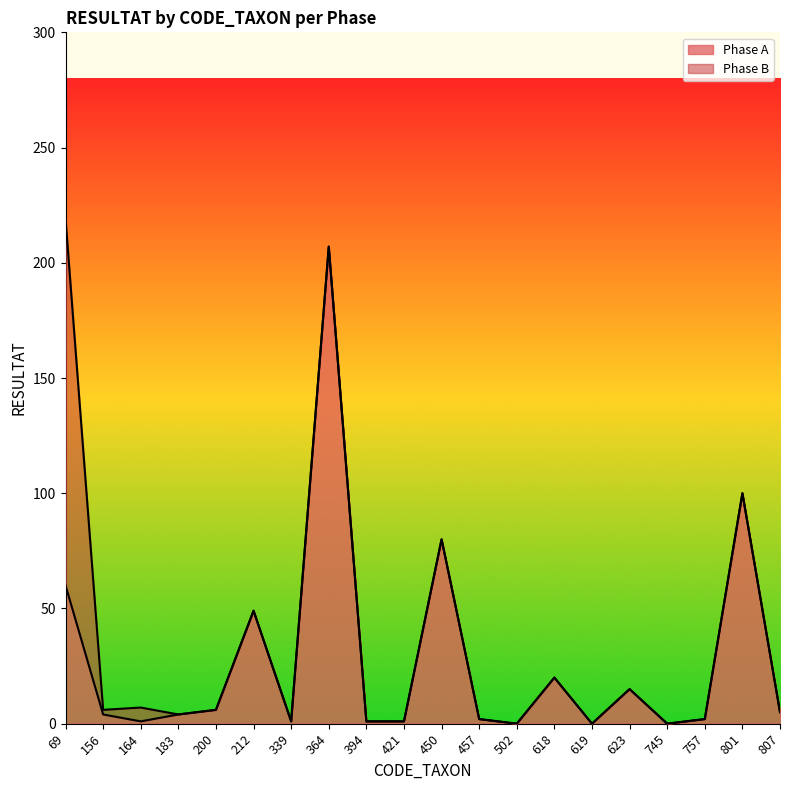

What is the ratio of the value at 807 to the value at 394?

5.0